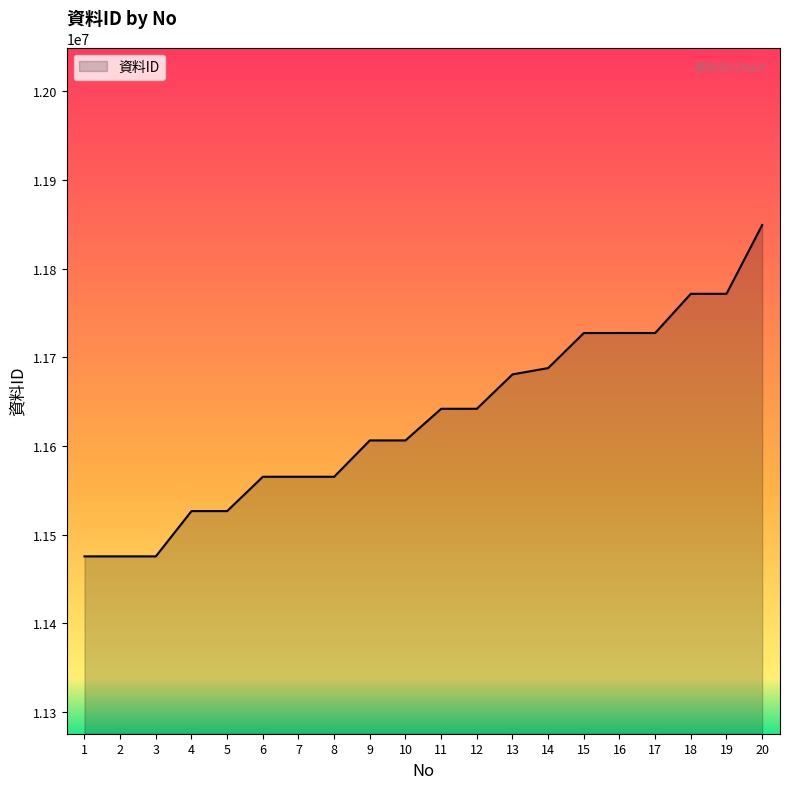

What is the difference between the maximum and minimum values?

373680